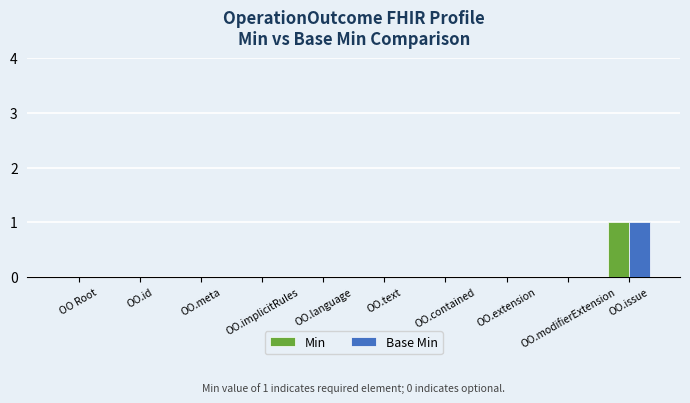

Count the number of data series in this chart.

2